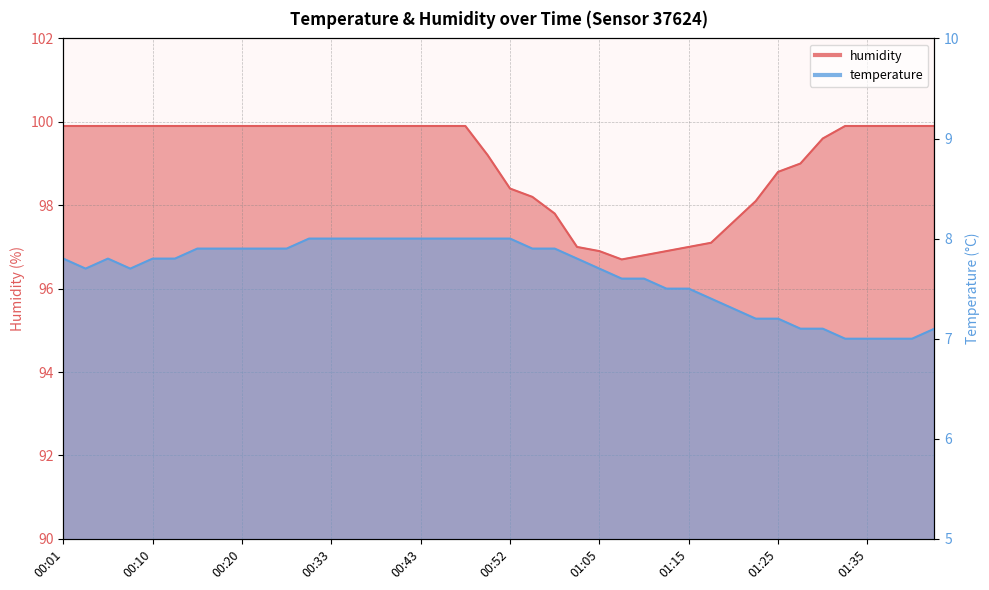

Reading right to left, transcribe all the data shown in this chart.

temperature: 7.1	7.0	7.0	7.0	7.0	7.1	7.1	7.2	7.2	7.3	7.4	7.5	7.5	7.6	7.6	7.7	7.8	7.9	7.9	8.0	8.0	8.0	8.0	8.0	8.0	8.0	8.0	8.0	8.0	7.9	7.9	7.9	7.9	7.9	7.8	7.8	7.7	7.8	7.7	7.8
humidity: 99.9	99.9	99.9	99.9	99.9	99.6	99.0	98.8	98.1	97.6	97.1	97.0	96.9	96.8	96.7	96.9	97.0	97.8	98.2	98.4	99.2	99.9	99.9	99.9	99.9	99.9	99.9	99.9	99.9	99.9	99.9	99.9	99.9	99.9	99.9	99.9	99.9	99.9	99.9	99.9